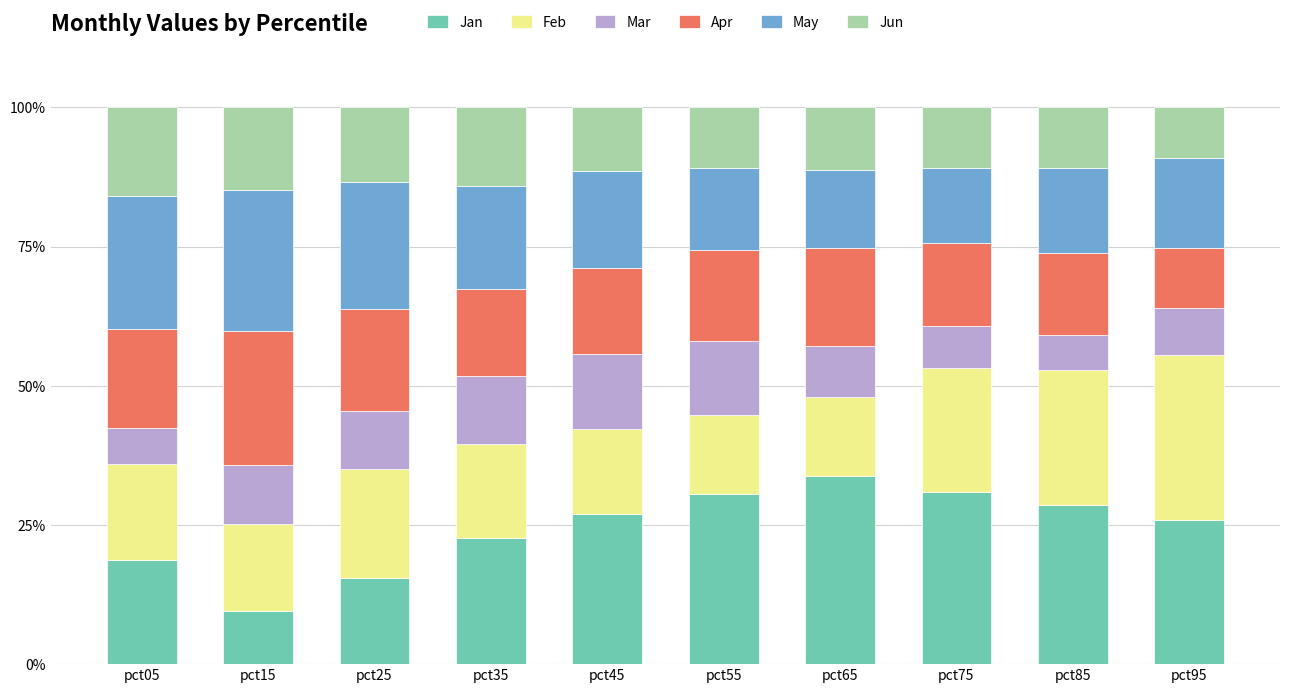

What is the lowest value of the Jan series?

9.6